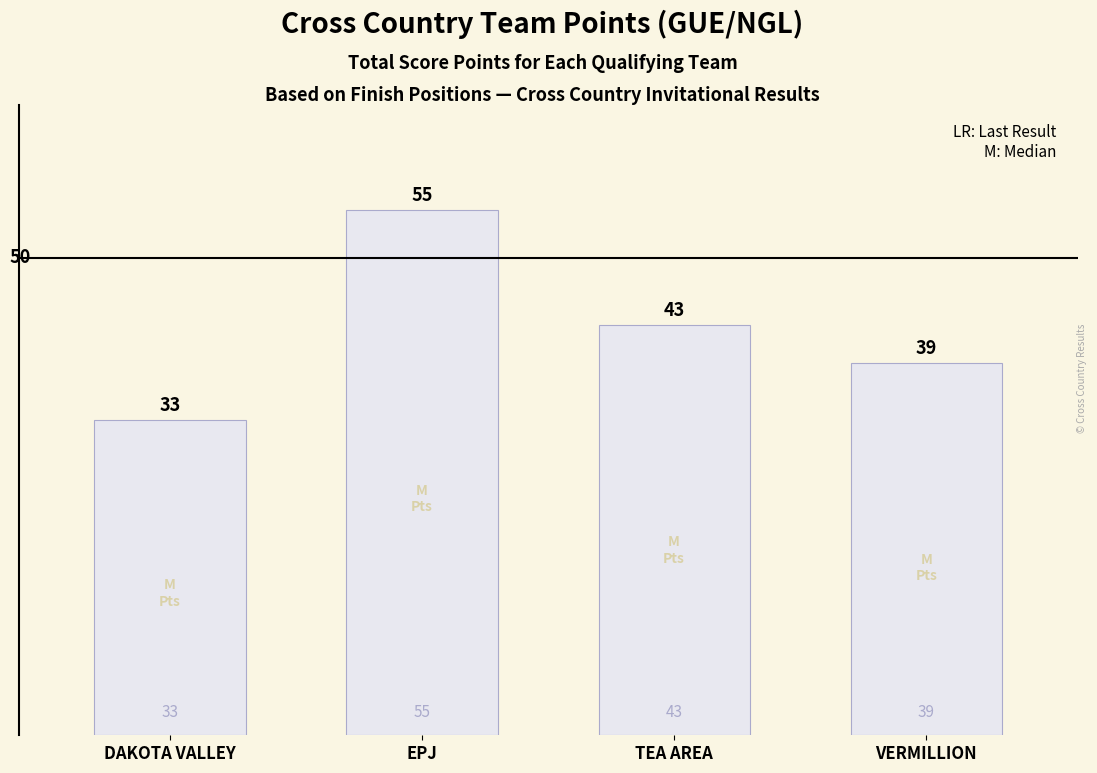

Reading right to left, transcribe all the data shown in this chart.

39	43	55	33